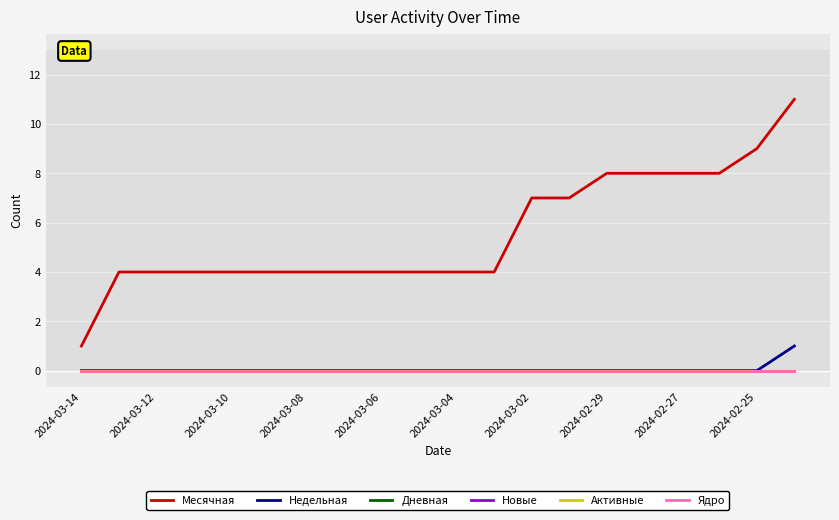

What is the greatest value displayed?

11